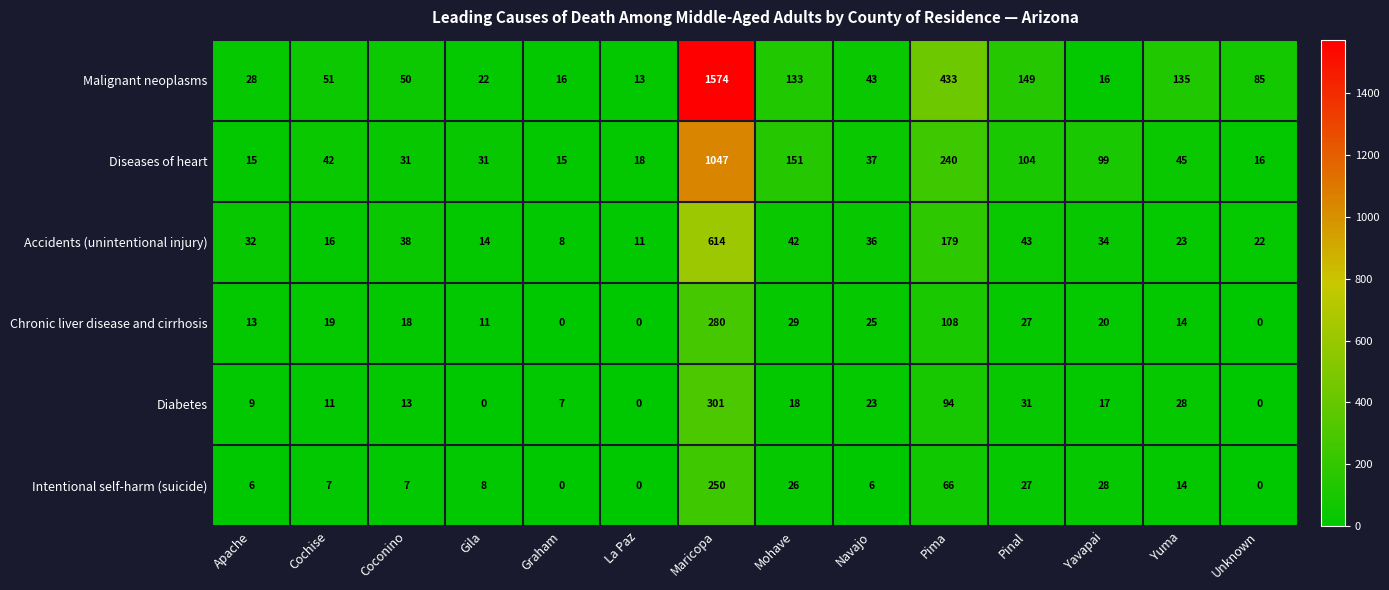

The value of Diseases of heart at Yavapai is 99. True or false?

True